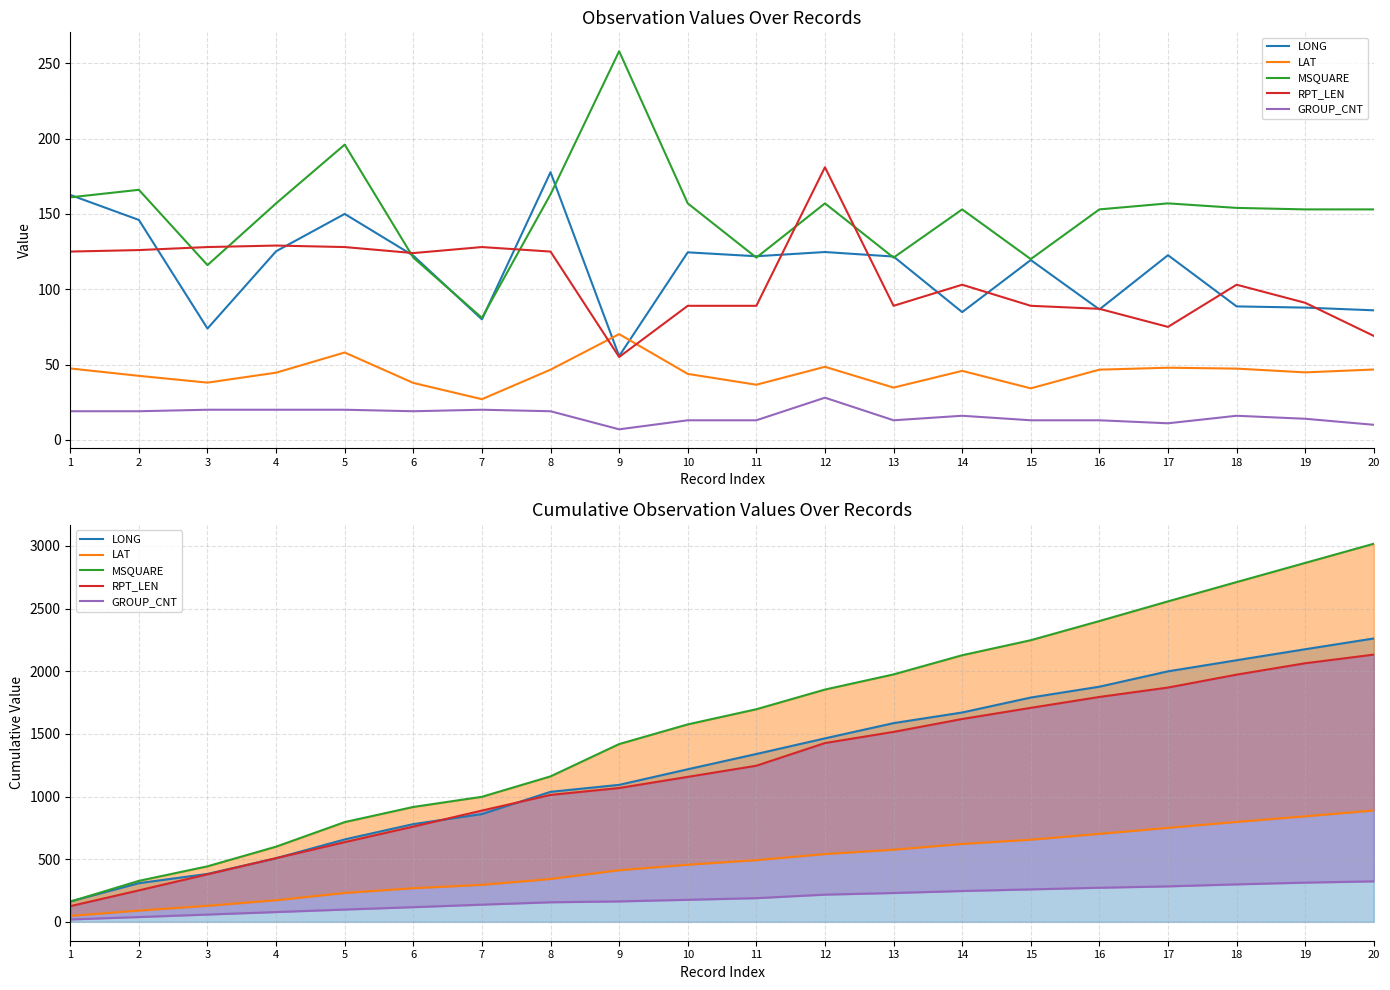

How many data points in LAT are less than 492?

10